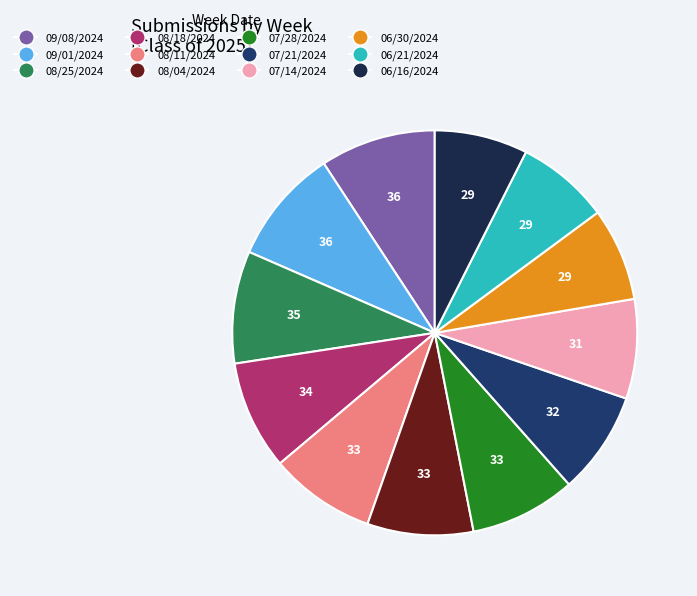

Rank the categories by value from highest to lowest.

09/08/2024, 09/01/2024, 08/25/2024, 08/18/2024, 08/11/2024, 08/04/2024, 07/28/2024, 07/21/2024, 07/14/2024, 06/30/2024, 06/21/2024, 06/16/2024